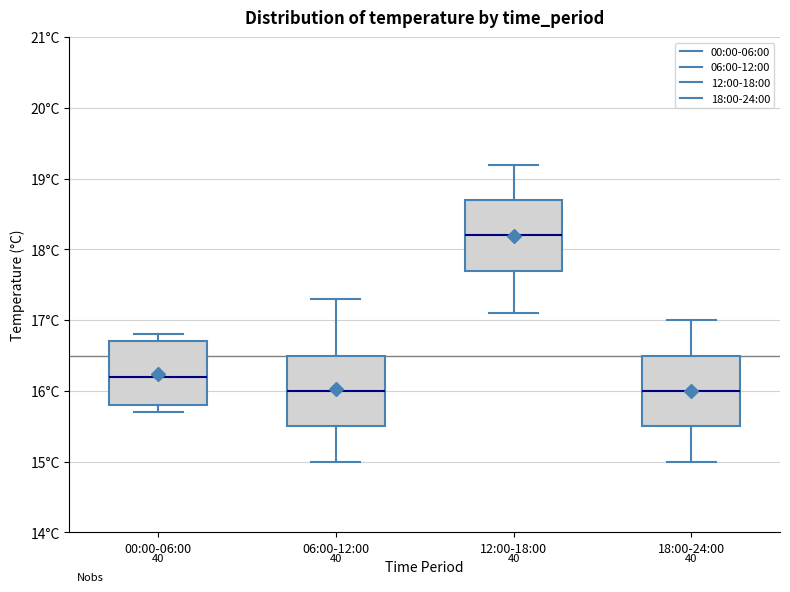

Reading left to right, read every box against the y-axis: the position of its median line, the range the box covers, and the ends of its whiskers. The values are not printed on the chart, so give them approximately, as read against the axis.

00:00-06:00: median 16.2, box 15.8 to 16.7, whiskers 15.7 to 16.8
06:00-12:00: median 16.0, box 15.5 to 16.5, whiskers 15.0 to 17.3
12:00-18:00: median 18.2, box 17.7 to 18.7, whiskers 17.1 to 19.2
18:00-24:00: median 16.0, box 15.5 to 16.5, whiskers 15.0 to 17.0